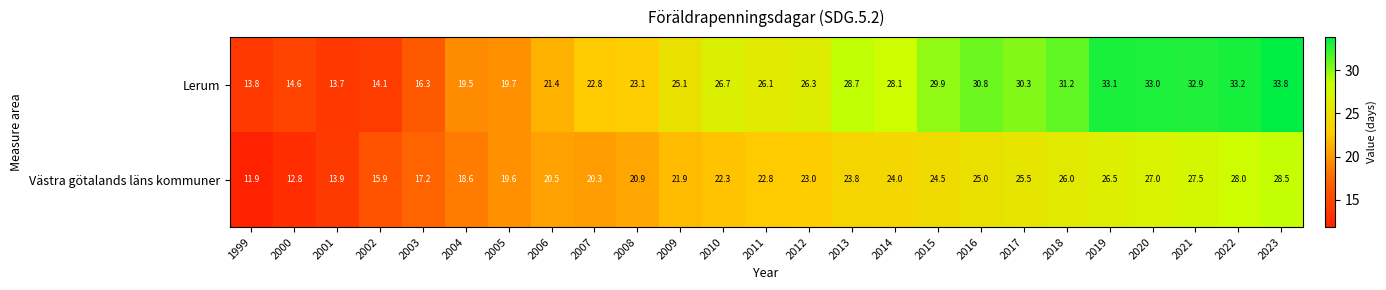

What is the lowest value of the Västra götalands läns kommuner series?

11.9